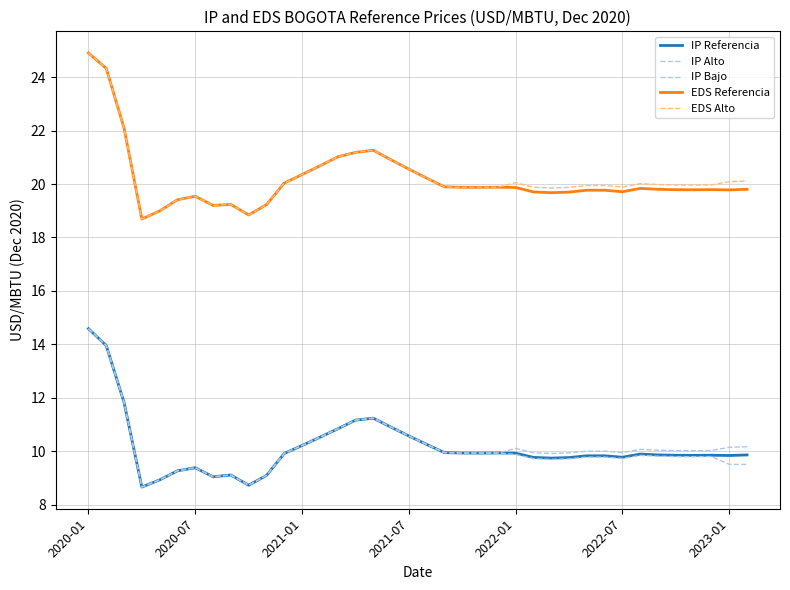

What is the value of the IP Referencia point at the 16th from the left?

11.2